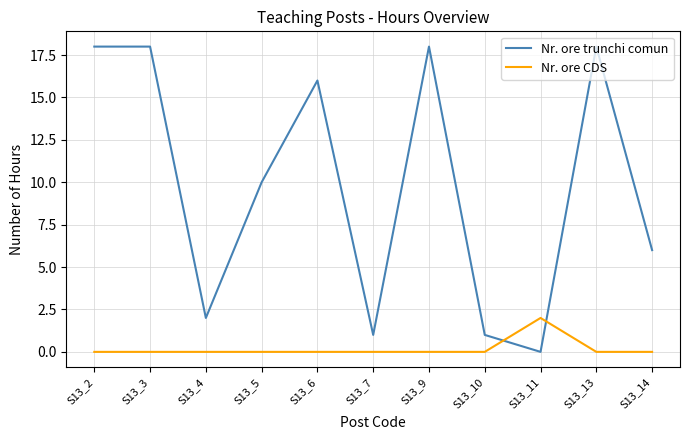

List the series in order of their peak value, highest first.

Nr. ore trunchi comun, Nr. ore CDS